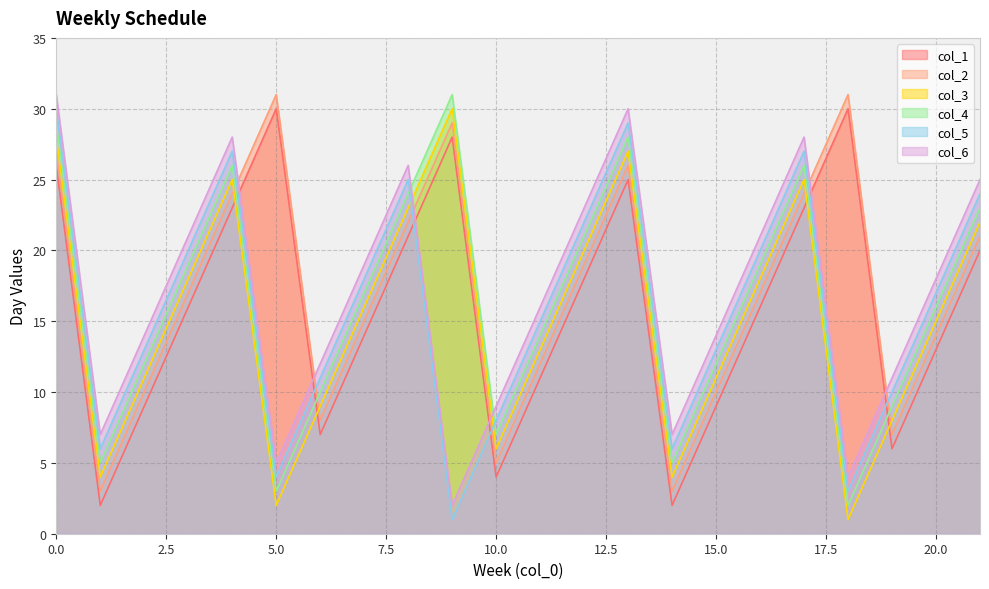

How many times do col_4 and col_1 cross each other?

4